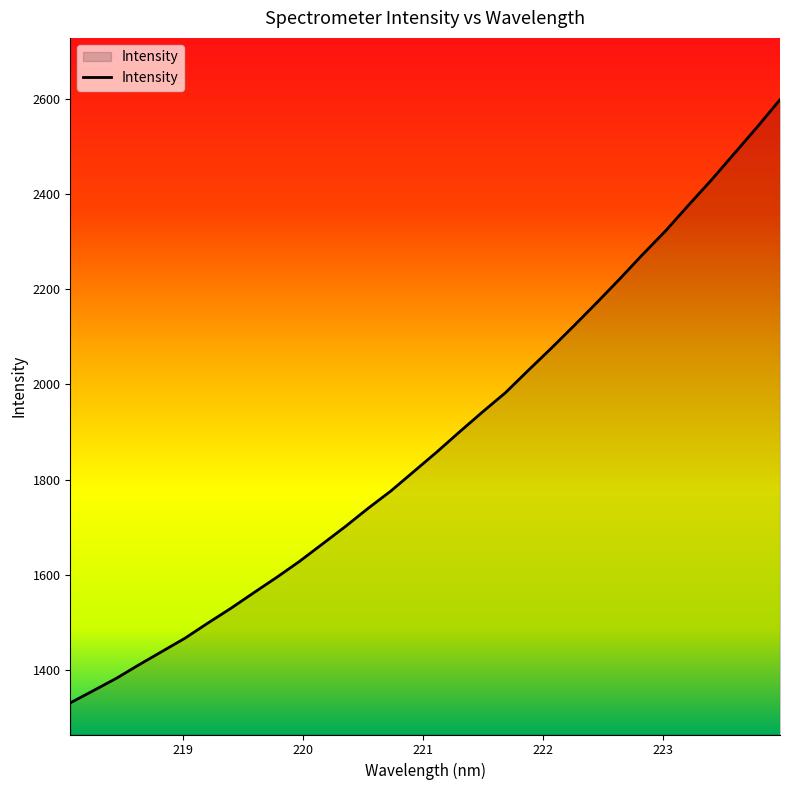

What is the smallest value displayed?

1330.4